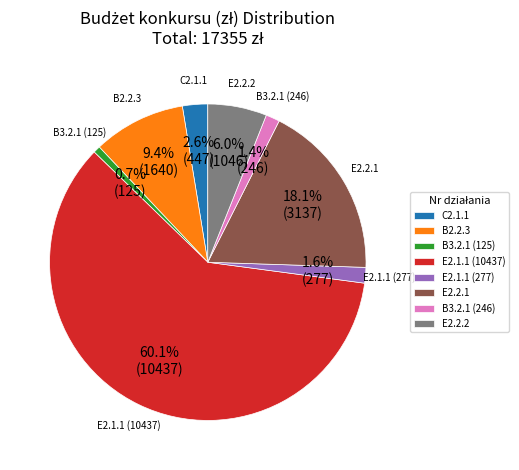

Is E2.2.1 the majority of the pie?

No